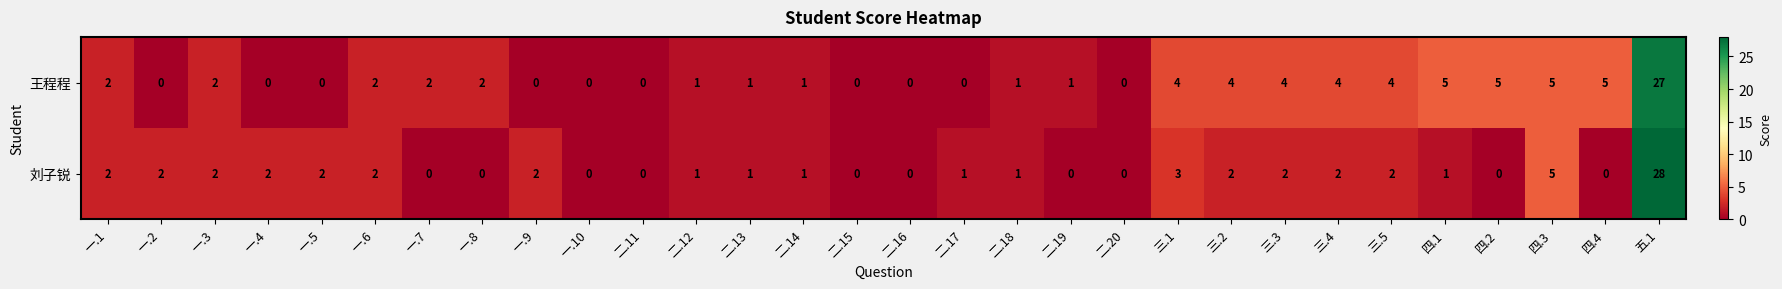

Which series has the largest total across all categories?

王程程